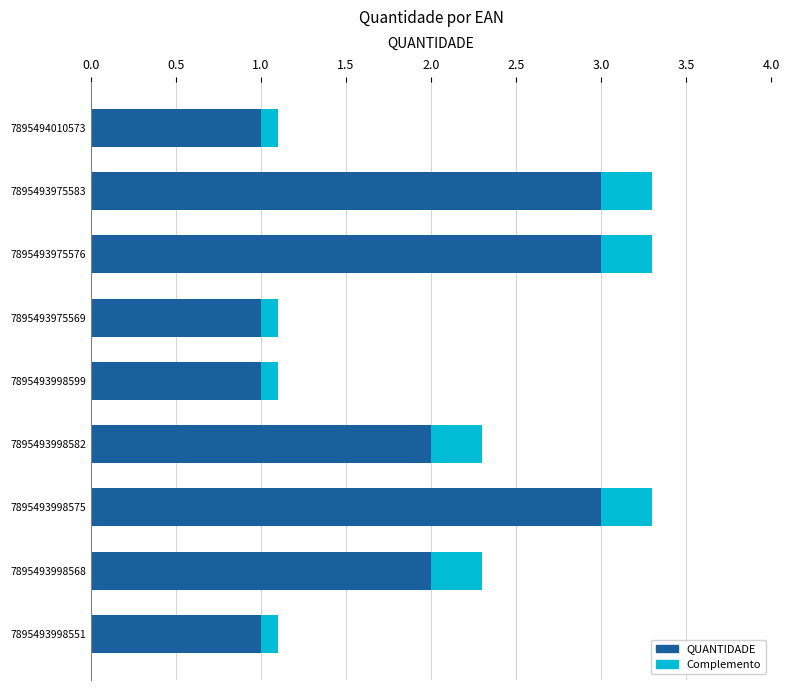

What is the total value across all series at 7895493975583?

3.3